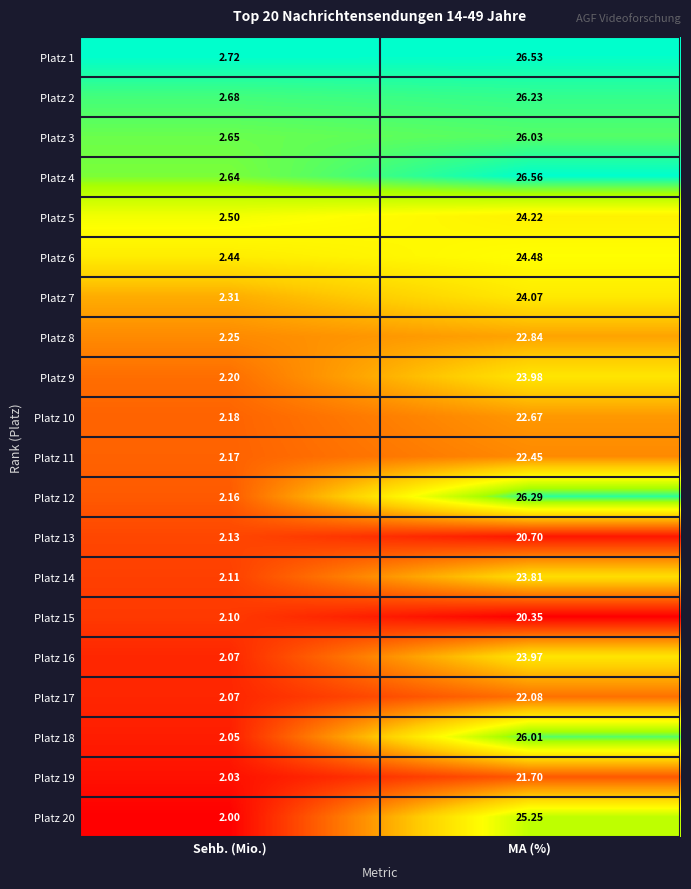

Which series changed the most between Sehb. (Mio.) and MA (%)?

Platz 12